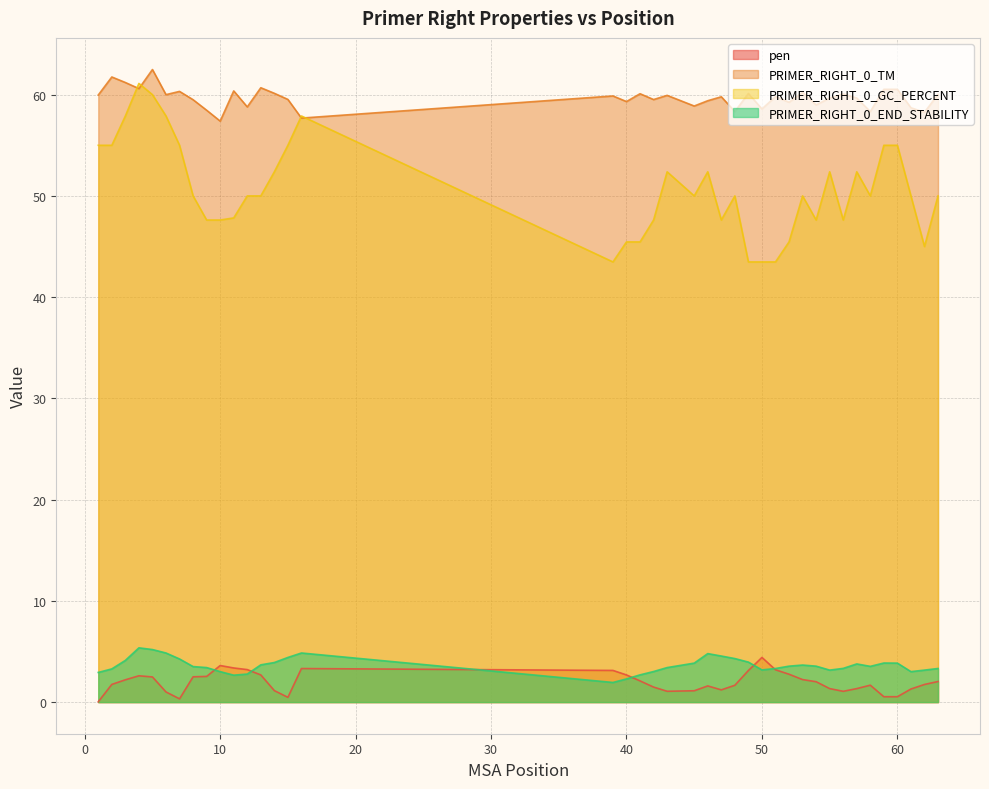

Reading left to right, list all the values displayed in this chart.

pen: 0.0	1.7	2.2	2.6	2.5	1.0	0.3	2.5	2.5	3.6	3.4	3.2	2.7	1.1	0.5	3.3	3.1	2.7	2.1	1.5	1.1	1.1	1.6	1.2	1.7	3.1	4.4	3.2	2.8	2.2	2.0	1.3	1.1	1.3	1.7	0.5	0.5	1.3	1.7	2.0
PRIMER_RIGHT_0_TM: 60.0	61.7	61.2	60.6	62.5	60.0	60.3	59.5	58.5	57.4	60.4	58.8	60.7	60.1	59.5	57.7	59.9	59.3	60.1	59.5	59.9	58.9	59.4	59.8	58.3	60.1	58.6	59.8	59.2	60.2	59.0	59.7	60.1	59.7	58.3	60.5	60.5	58.7	58.3	60.0
PRIMER_RIGHT_0_GC_PERCENT: 55.0	55.0	57.9	61.1	60.0	57.9	55.0	50.0	47.6	47.6	47.8	50.0	50.0	52.4	55.0	57.9	43.5	45.5	45.5	47.6	52.4	50.0	52.4	47.6	50.0	43.5	43.5	43.5	45.5	50.0	47.6	52.4	47.6	52.4	50.0	55.0	55.0	50.0	45.0	50.0
PRIMER_RIGHT_0_END_STABILITY: 2.9	3.3	4.1	5.4	5.2	4.8	4.3	3.5	3.4	3.0	2.7	2.8	3.7	3.9	4.4	4.8	1.9	2.3	2.7	3.0	3.4	3.9	4.8	4.5	4.3	4.0	3.2	3.3	3.5	3.7	3.5	3.2	3.3	3.8	3.5	3.9	3.9	3.0	3.2	3.3